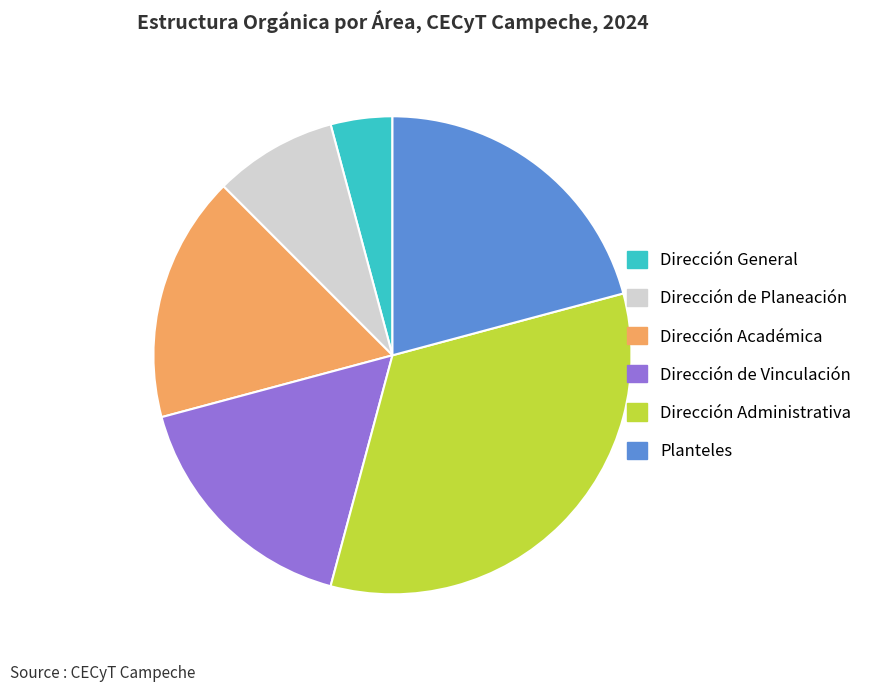

What is the ratio of the value at Dirección Académica to the value at Dirección de Vinculación?

1.0